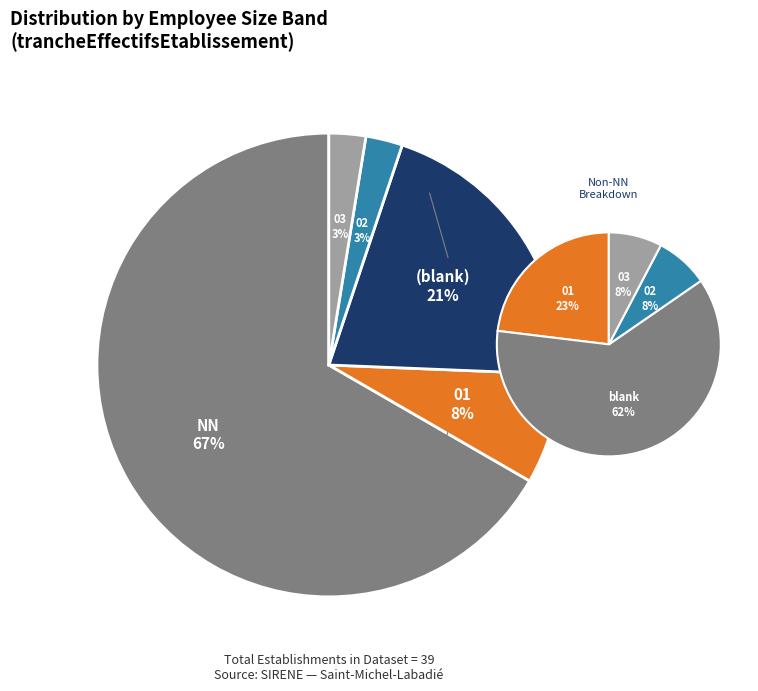

The NN slice represents 13% of the pie. True or false?

False